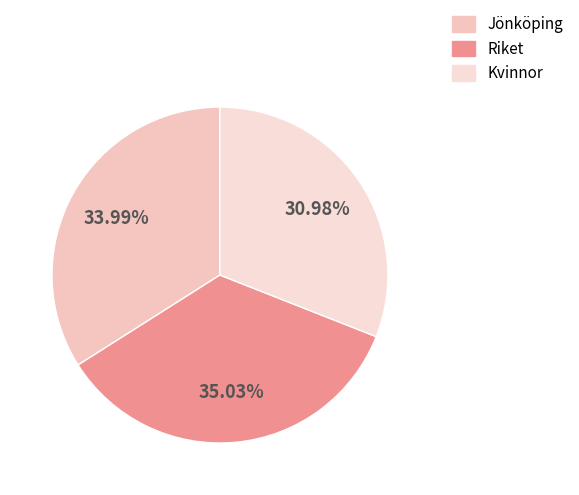

Count the number of slices in the pie.

3